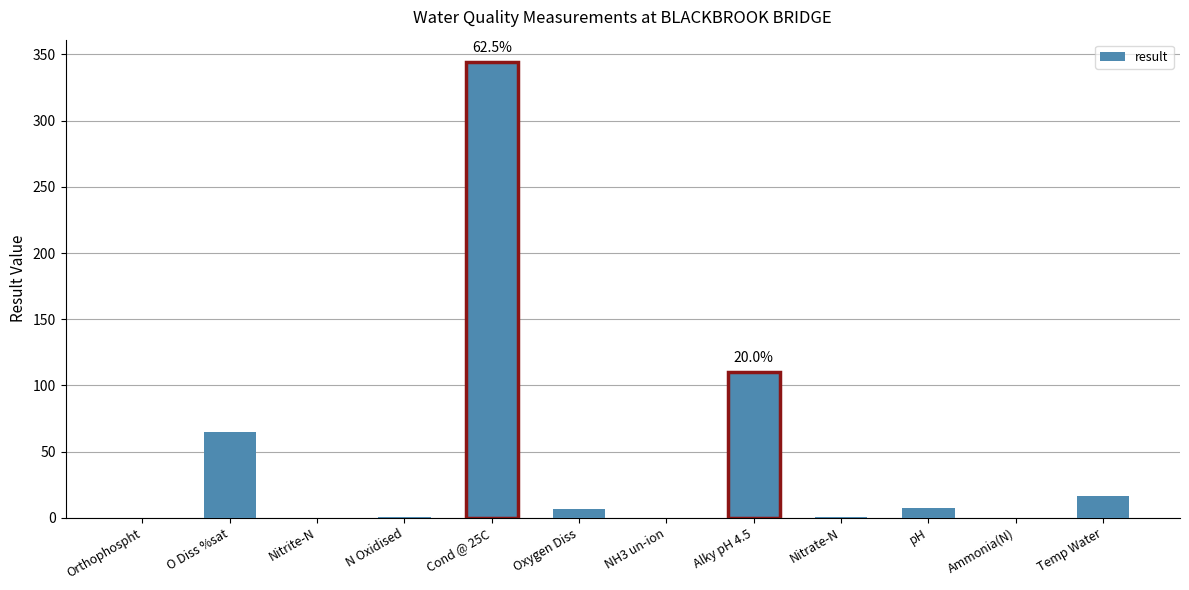

What is the greatest value displayed?

344.0